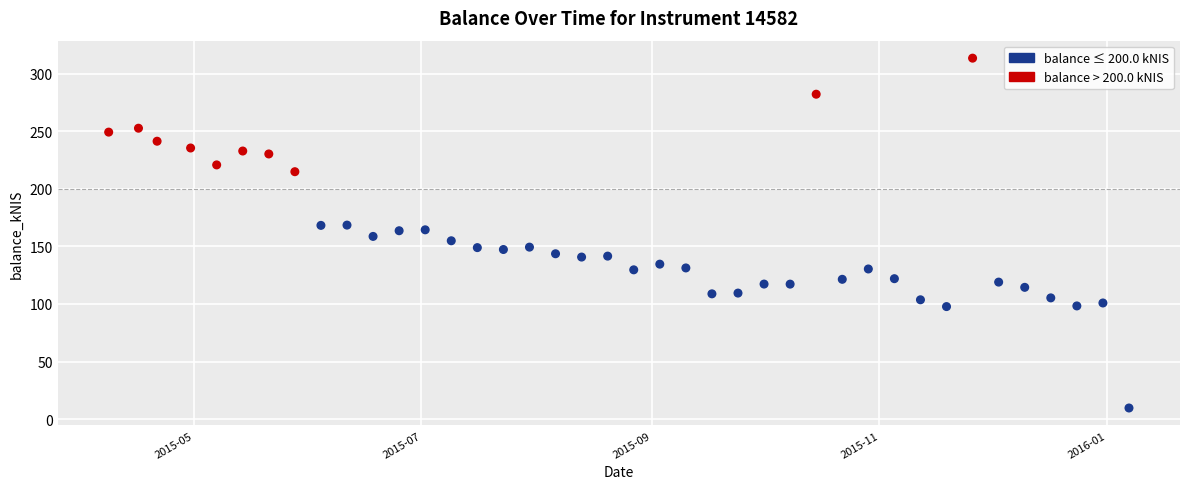

What is the range of Y values (max minus min)?

303.7